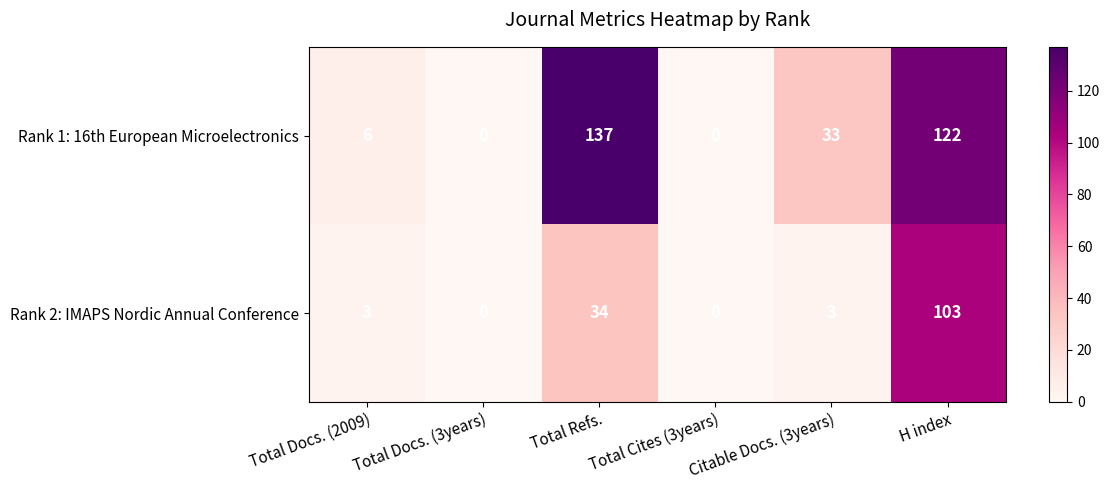

Count the number of data series in this chart.

2